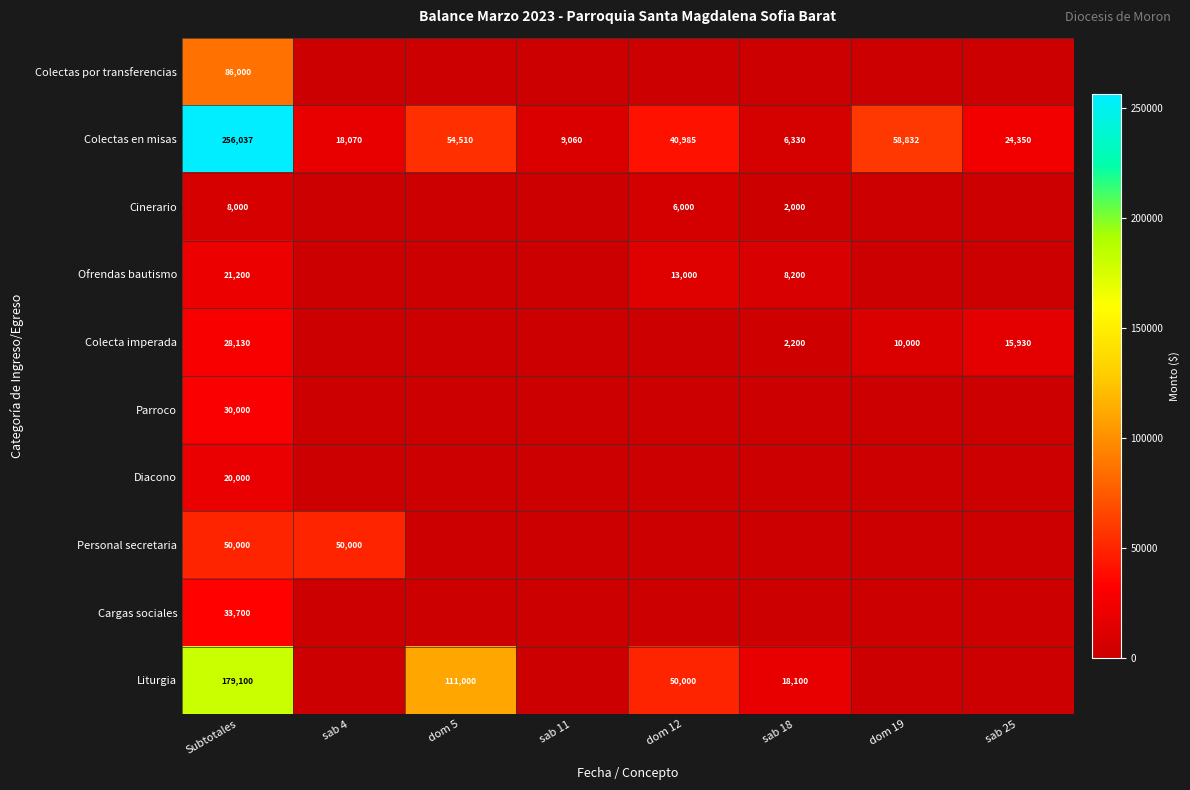

True or false: Liturgia has a value of 179100 at Subtotales.

True